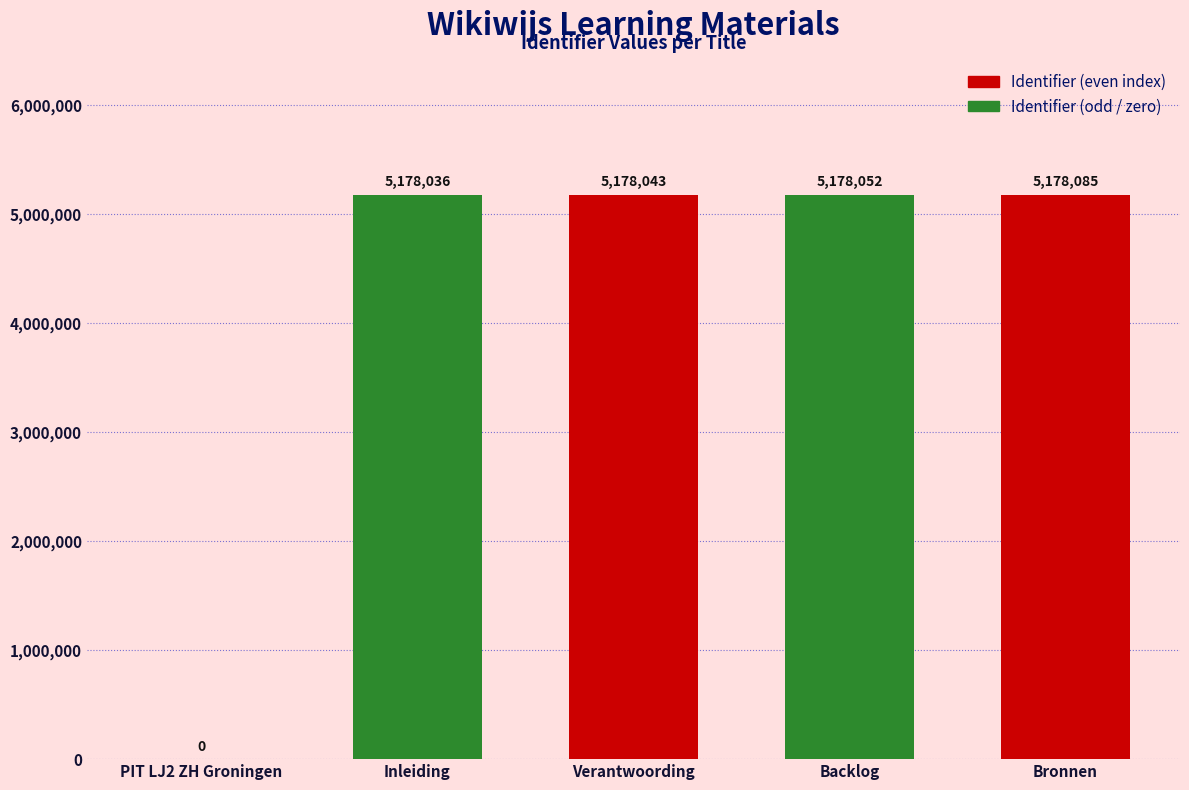

What is the ratio of the value at Backlog to the value at Verantwoording?

1.0